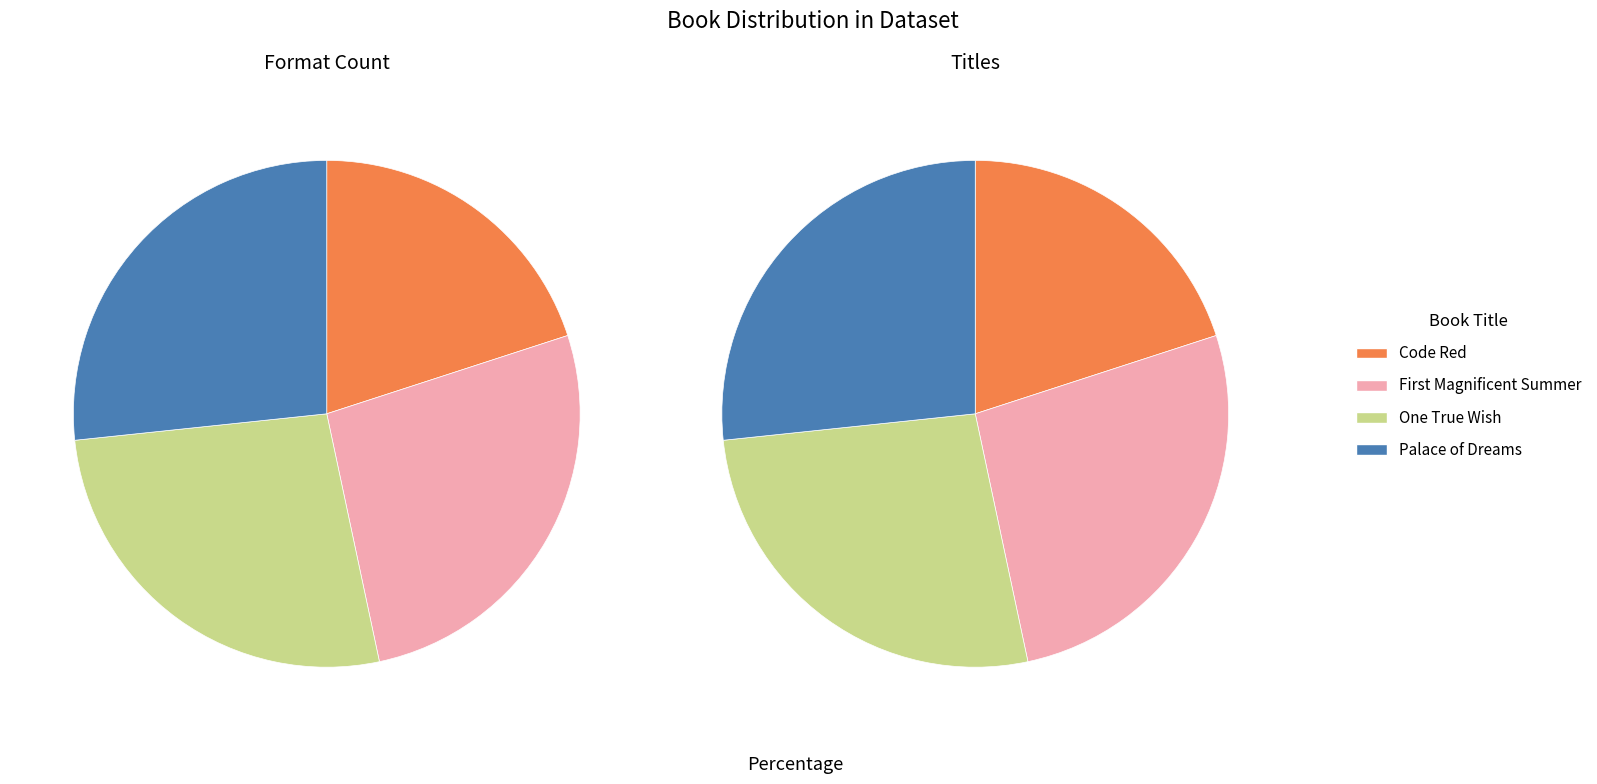

The Code Red slice represents 6% of the pie. True or false?

False